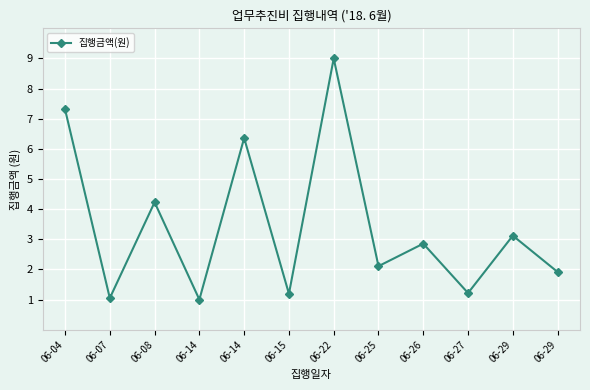

How many series are shown in this chart?

1